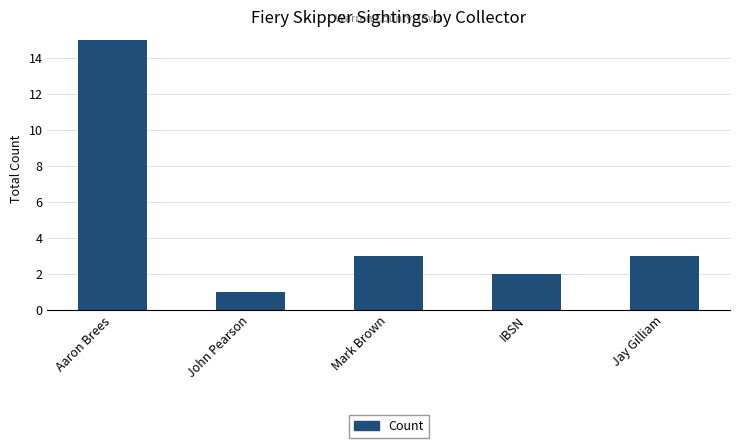

Are the bars horizontal?

No